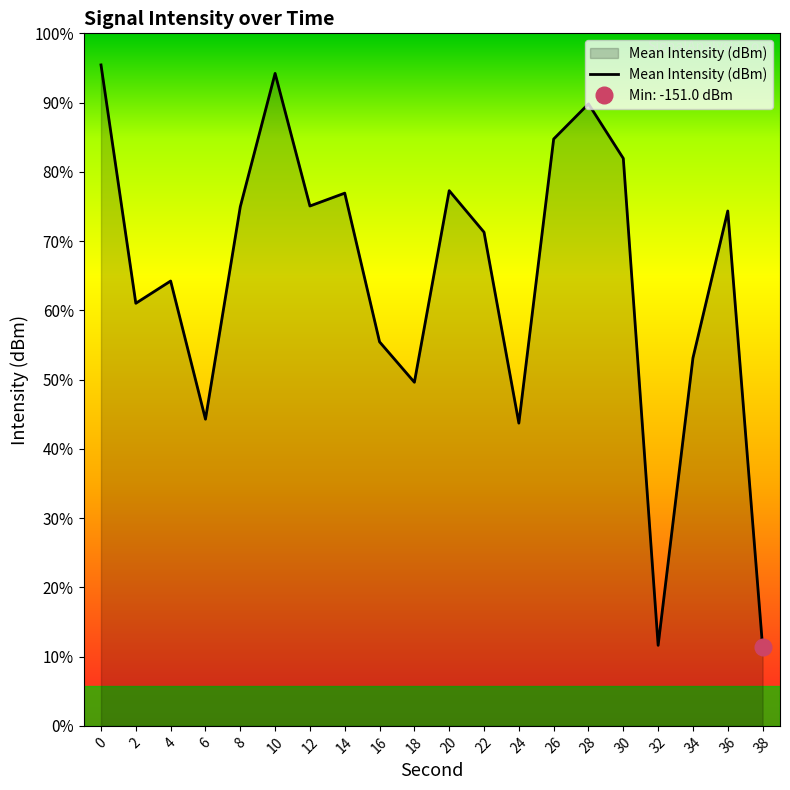

How many points are higher than both their immediate neighbors (excluding endpoints)?

6